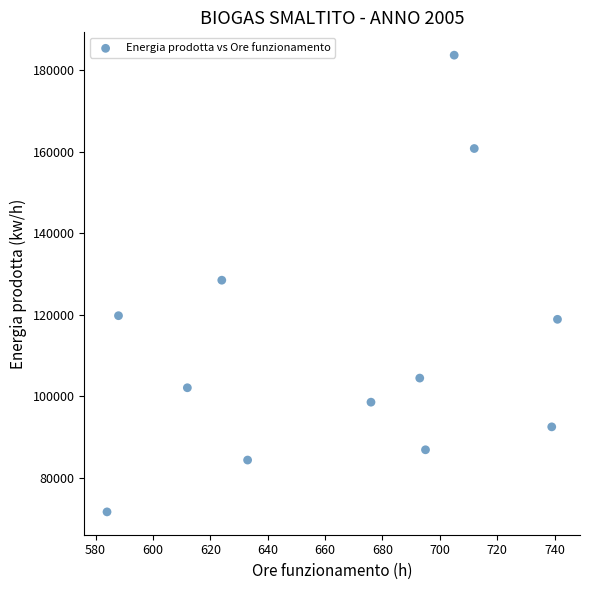

What is the range of Y values (max minus min)?

112061